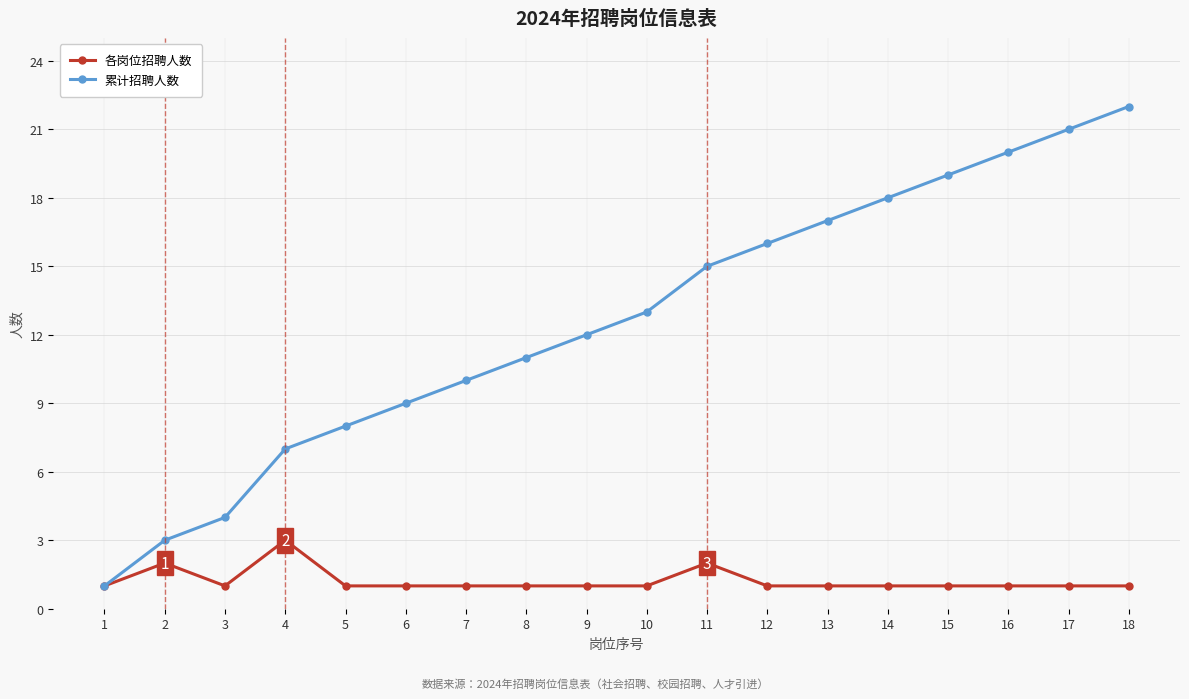

The 各岗位招聘人数 series shows 1 at 15. True or false?

True